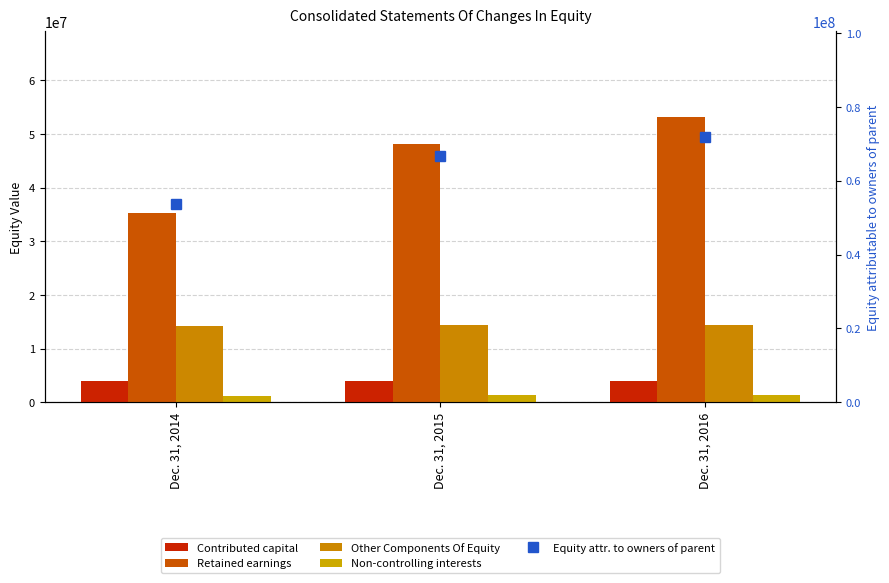

The Equity attr. to owners of parent series shows 123350354 at Dec. 31, 2016. True or false?

False